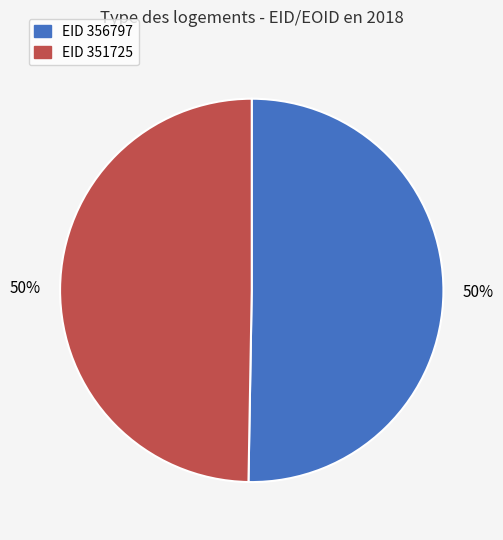

Rank the categories by value from lowest to highest.

351725, 356797